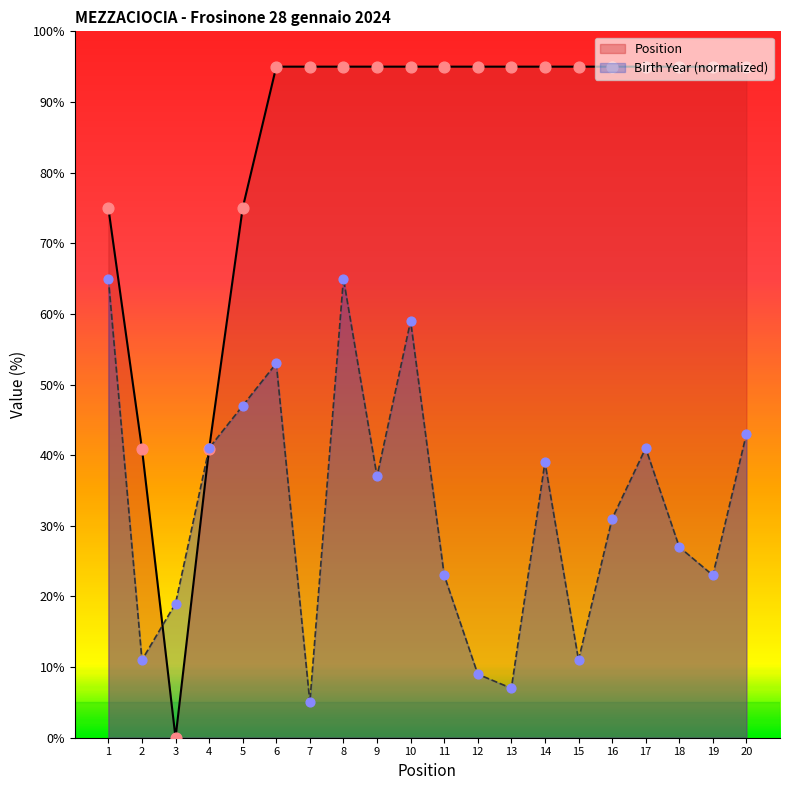

What is the change in value from 3 to 16?

+12